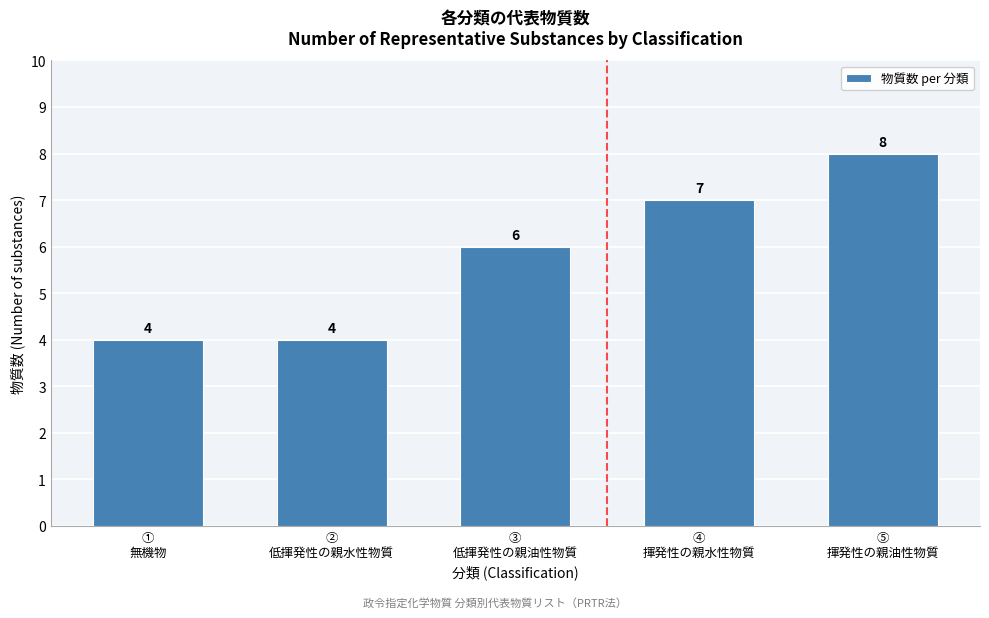

Reading right to left, extract all data points from this chart.

8	7	6	4	4